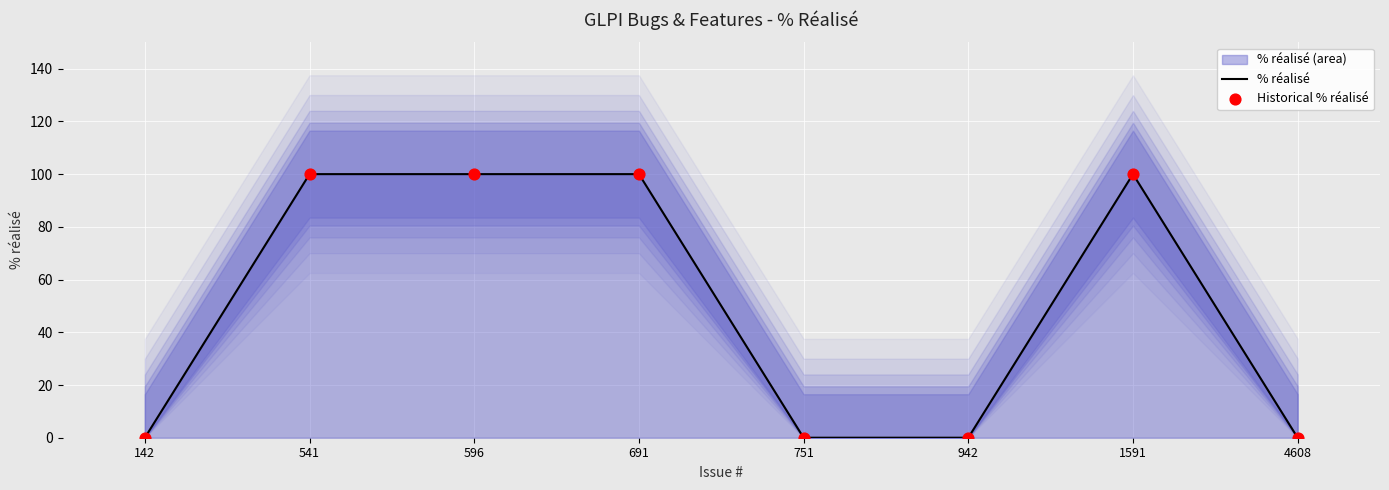

Which series has the widest spread of Y values?

% réalisé